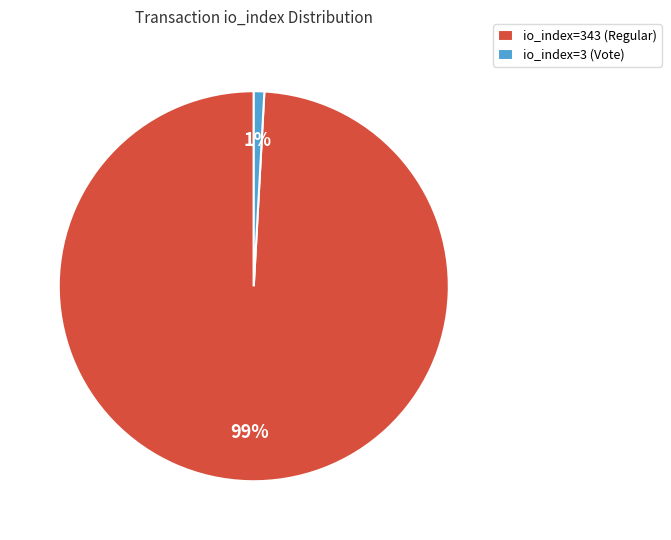

Is it true that io_index=3 (Vote) is 1% of the pie?

True